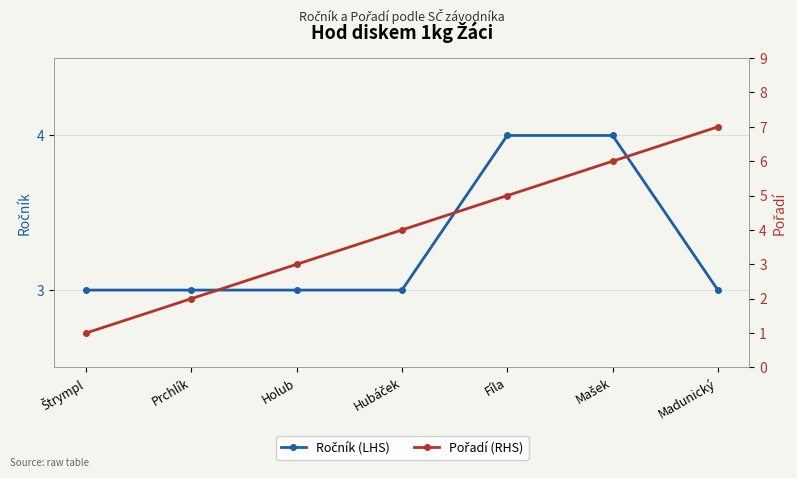

What value does the Pořadí (RHS) series have at Fíla?

5